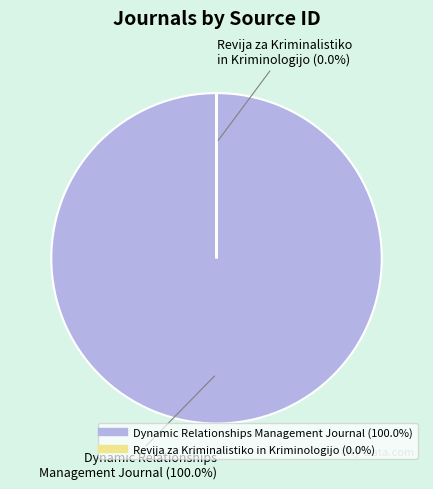

Which category has the biggest portion of the pie?

Dynamic Relationships Management Journal